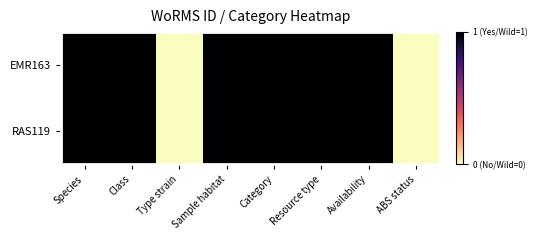

Which series has the widest spread of values?

EMR163